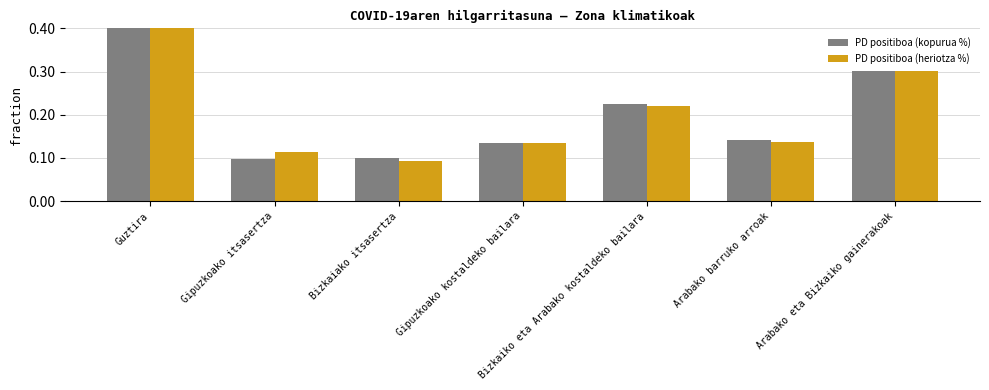

How many groups of bars are there?

7